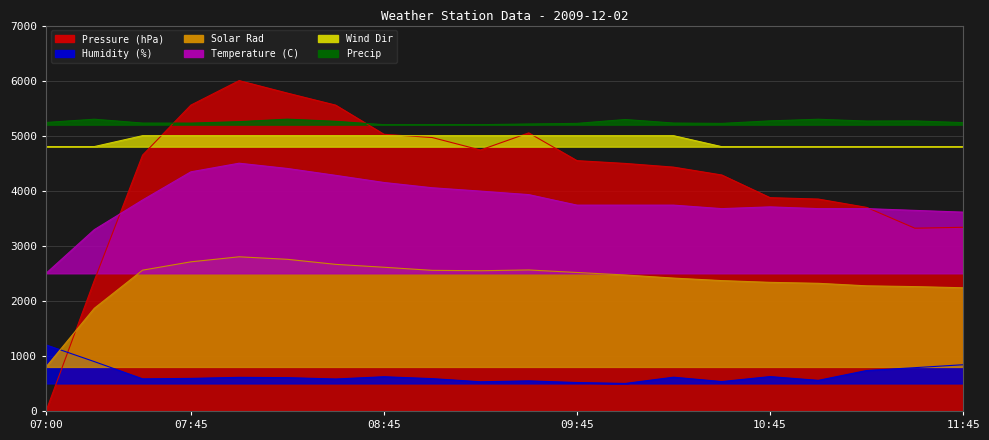

What is the spread (max minus min) of values at 07:15?

4401.9